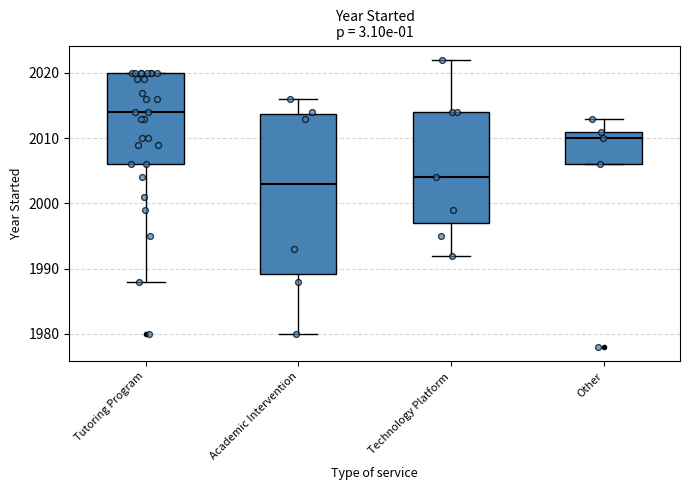

Which box has the lowest median line?

Academic Intervention